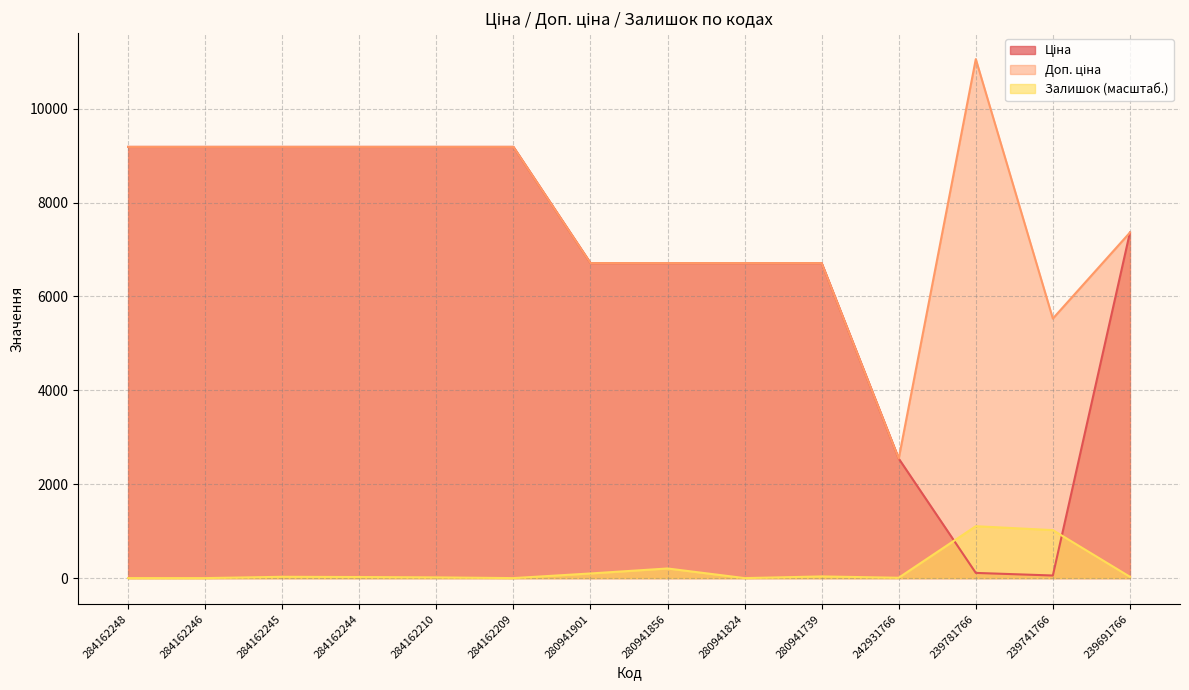

In Ціна, how many points are lower than both neighbors (excluding endpoints)?

1